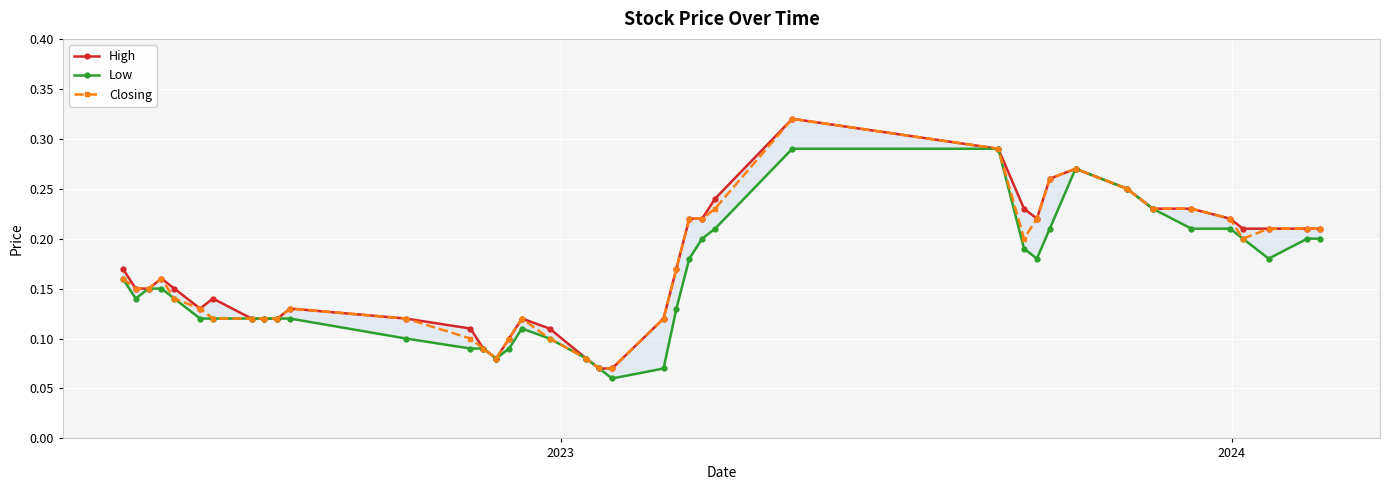

The value of Closing at 2024 is 0.1. True or false?

False